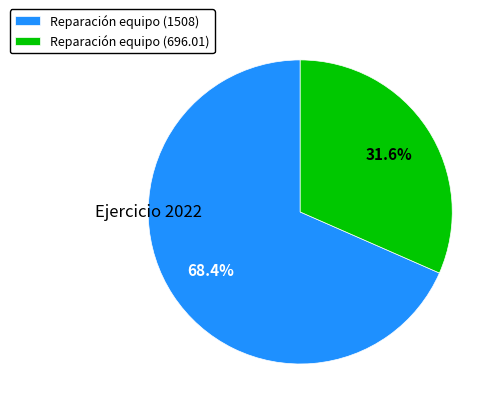

What is the smallest slice in the pie chart?

Reparación equipo (696.01)